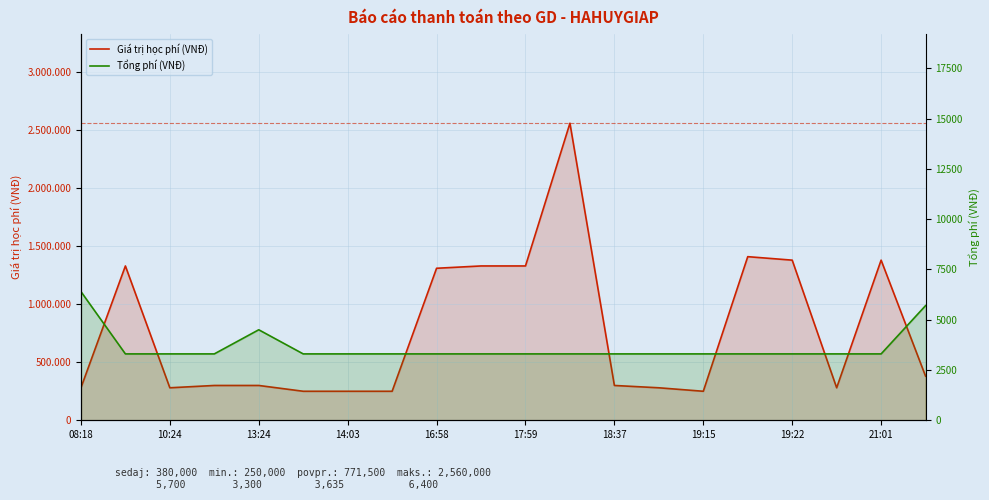

What are all the series names shown in the legend?

Giá trị học phí (VNĐ), Tổng phí (VNĐ)